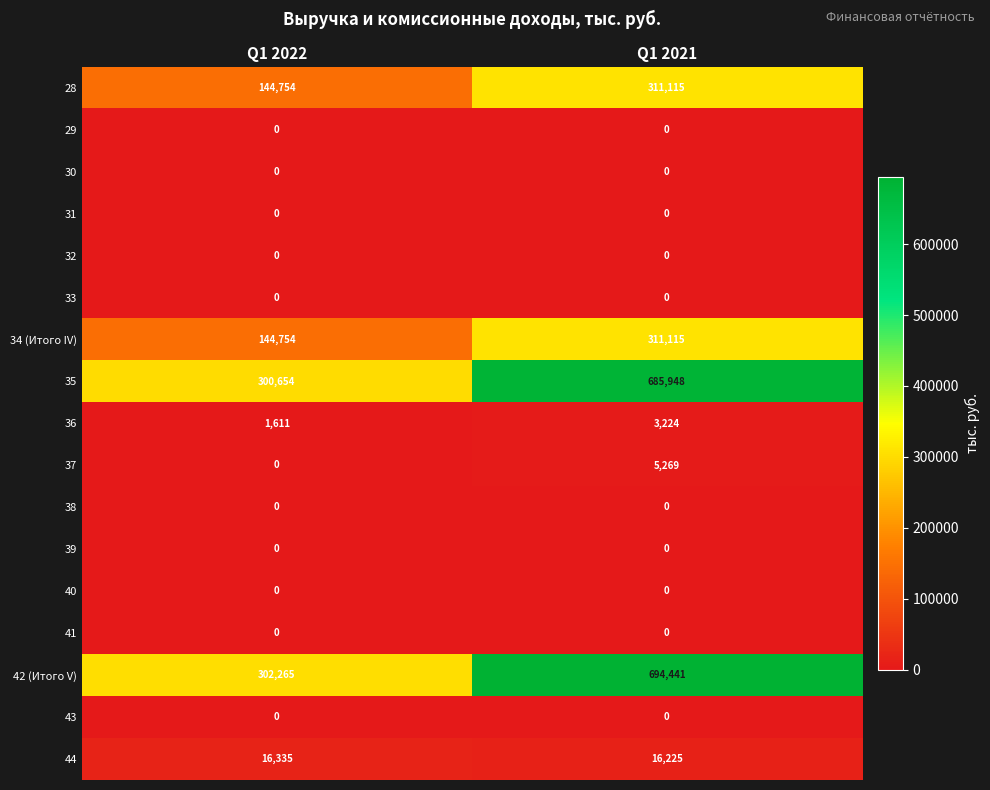

At how many categories does at least one series exceed 481117?

1